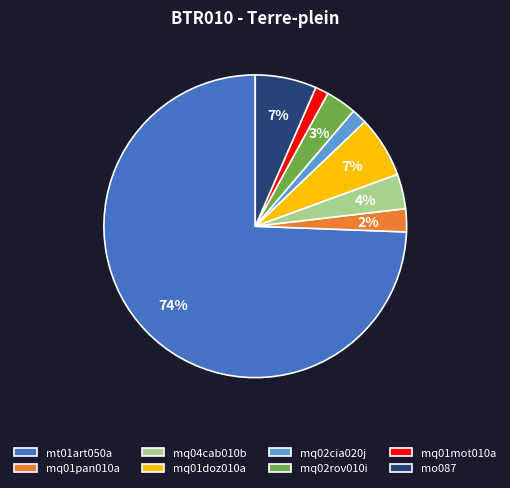

Combined, do mq02rov010i and mt01art050a account for over 50%?

Yes